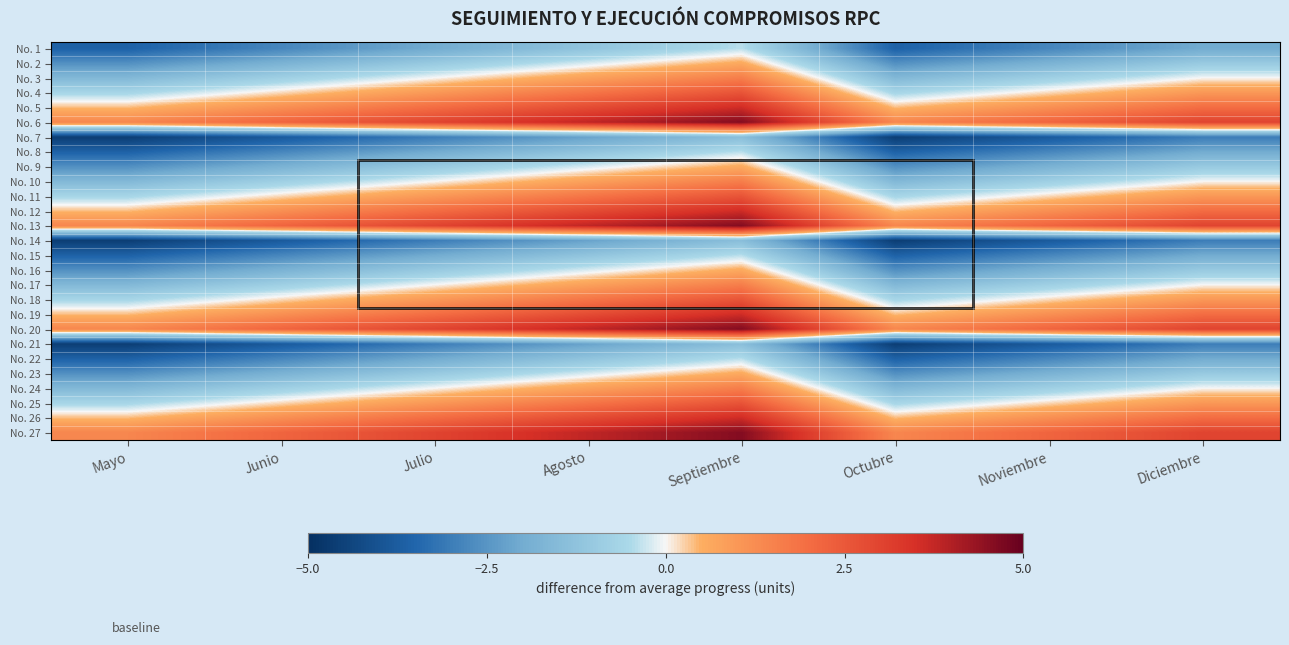

Which category has the lowest value across all series?

Mayo